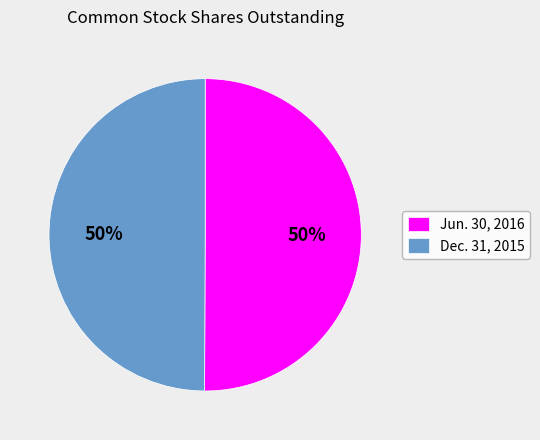

The Dec. 31, 2015 slice represents 40% of the pie. True or false?

False